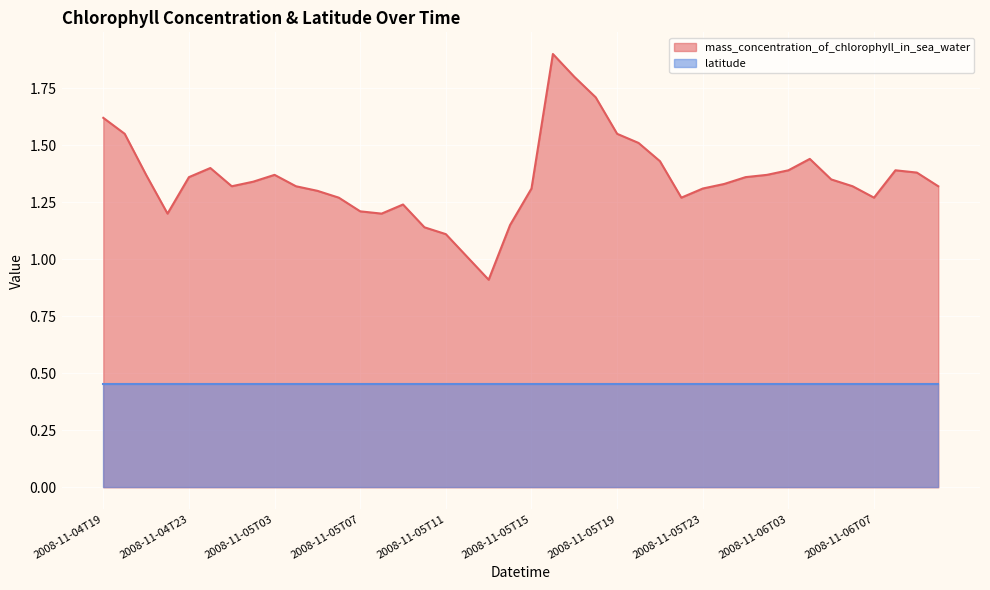

Does the chart display data point markers on the line(s)?

No